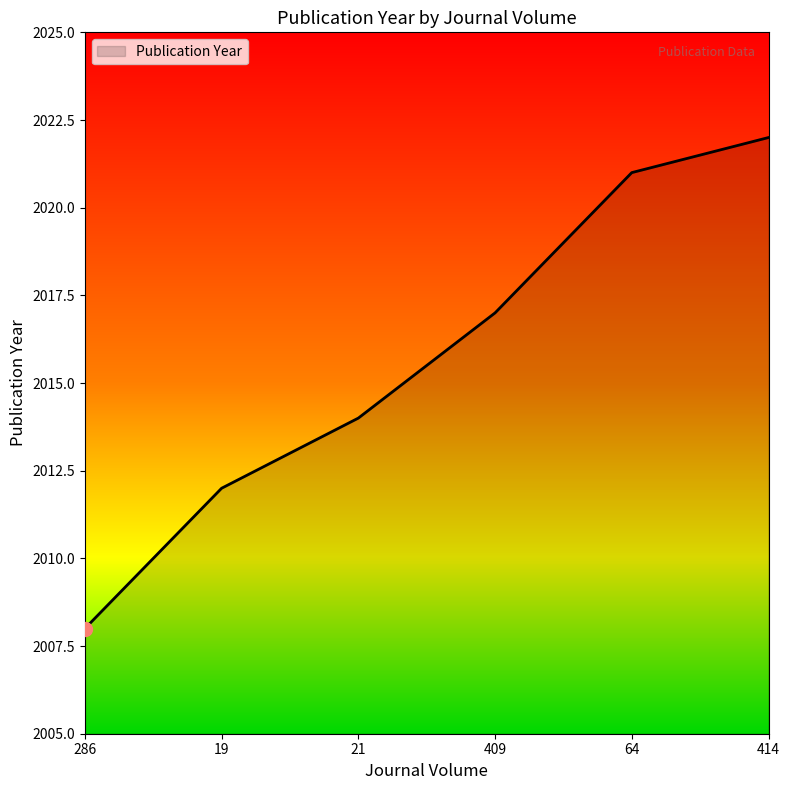

At which category does the chart reach its minimum across all series?

286